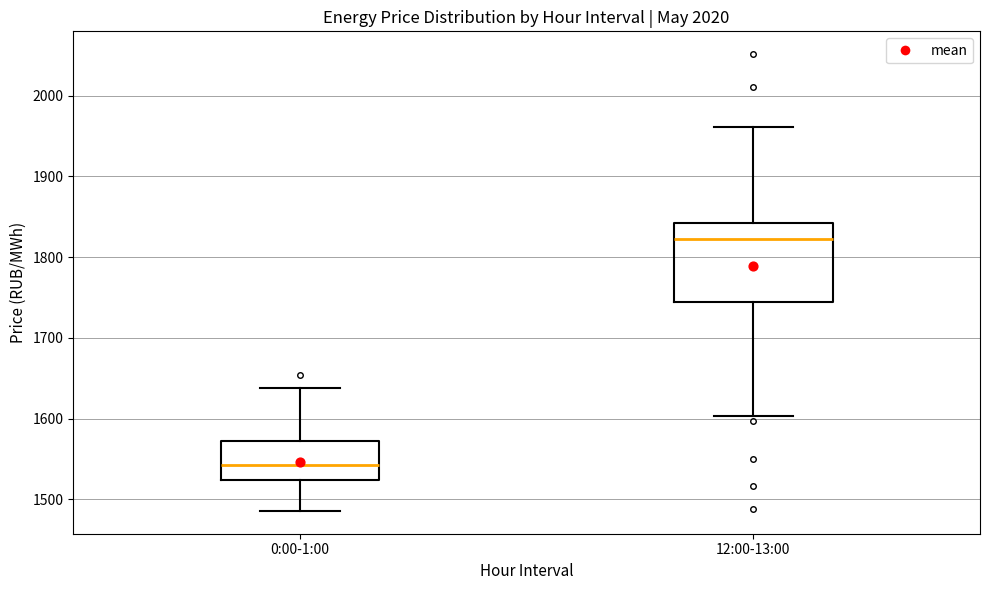

Where does the lower whisker of the box for 0:00-1:00 end on the y-axis? The values are not printed on the chart, so give them approximately, as read against the axis.

1490